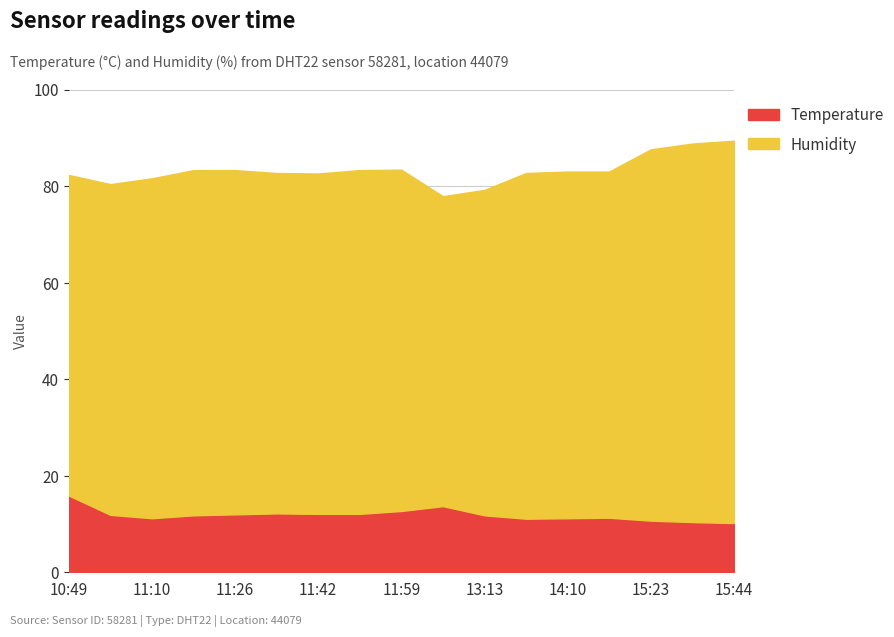

How many values exceed 11?

14